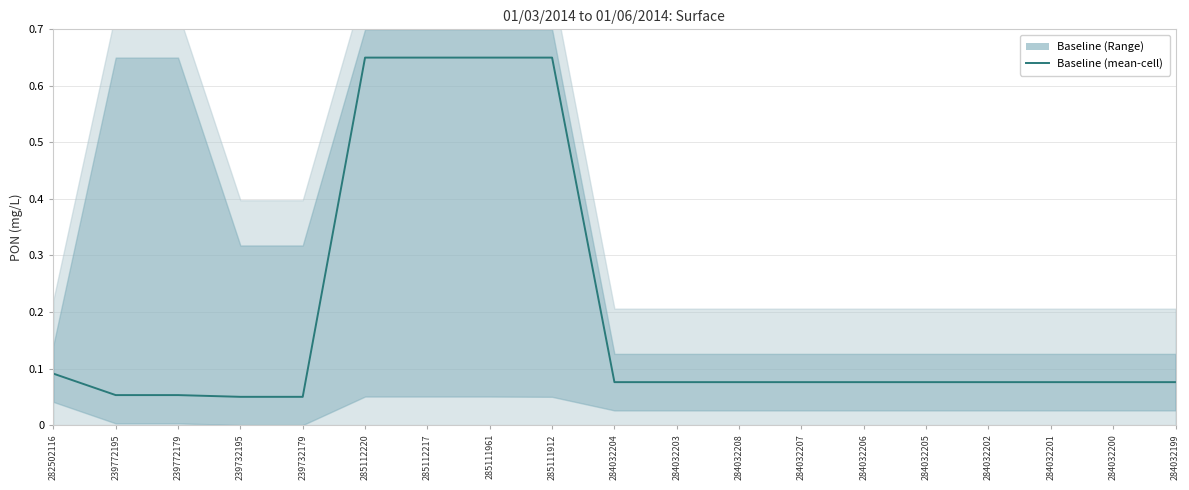

What is the label of the 10th point from the right?

284032204